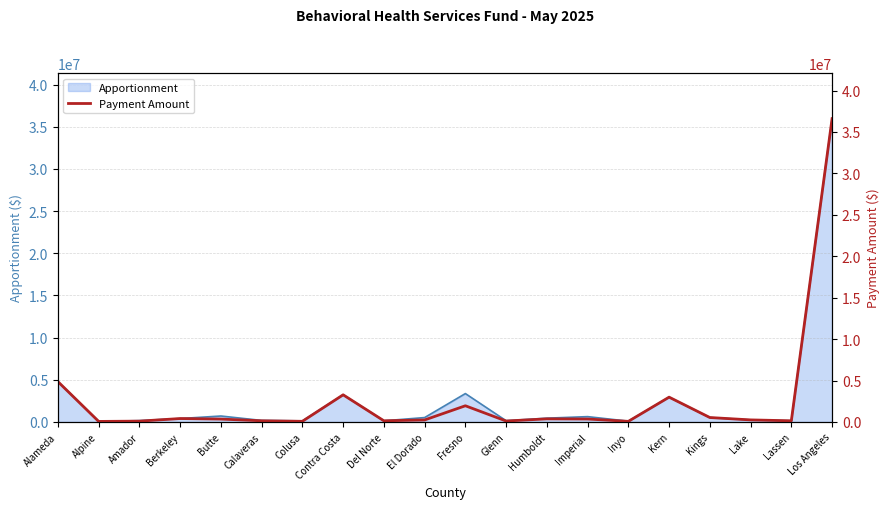

At which label does the data first exceed 344862?

Alameda